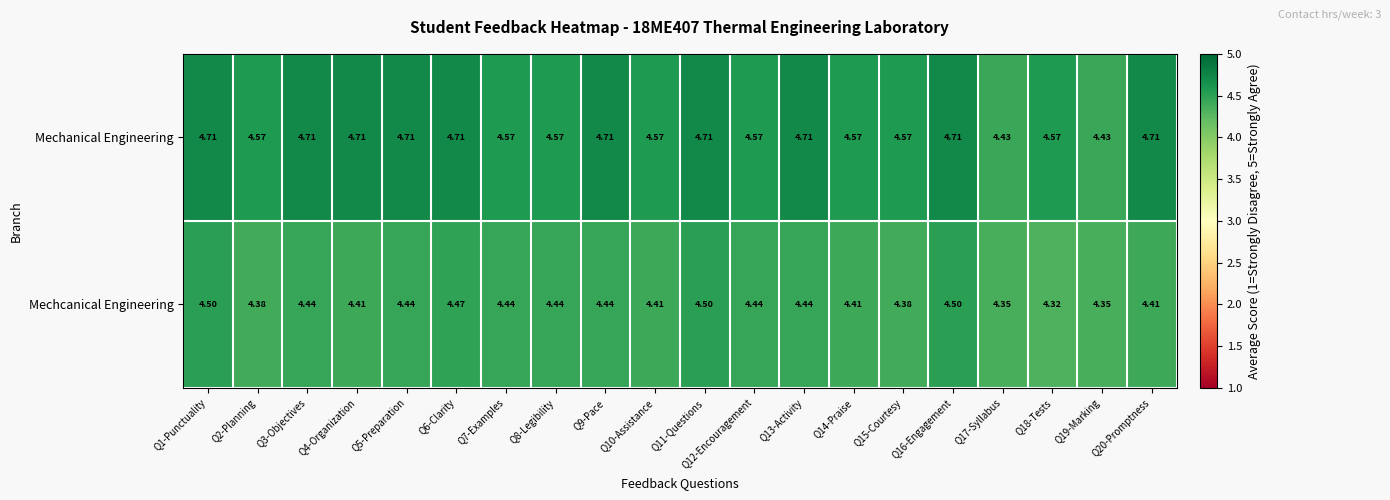

At how many categories does at least one series exceed 4?

20